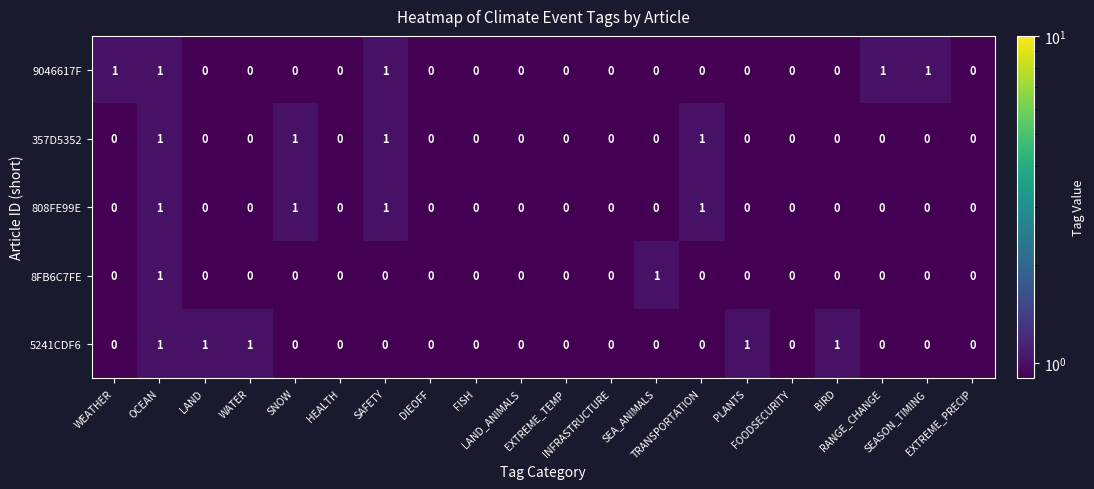

What is the sum of all 808FE99E values?

4